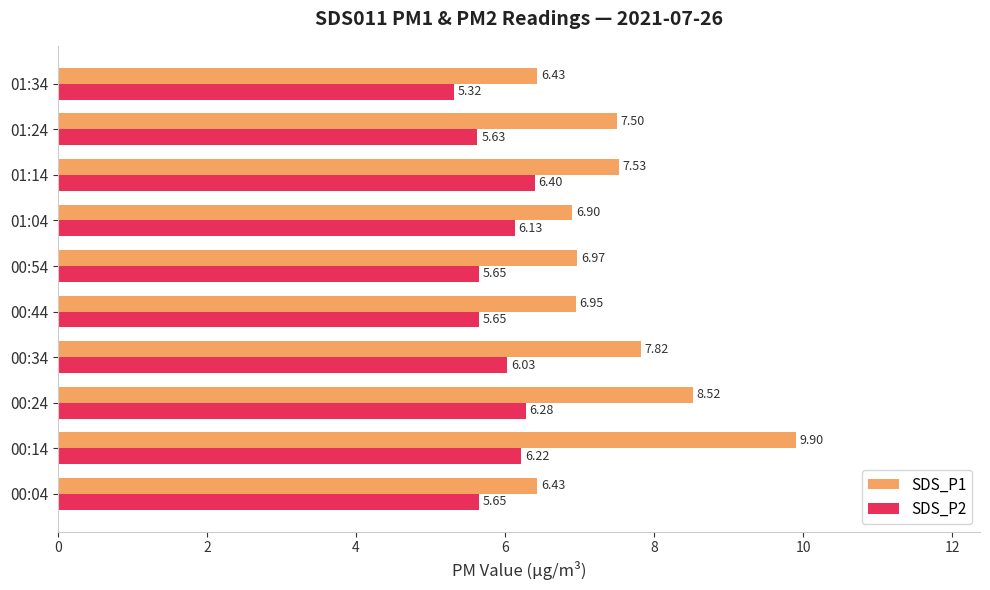

Which series has the largest range (max minus min)?

SDS_P1